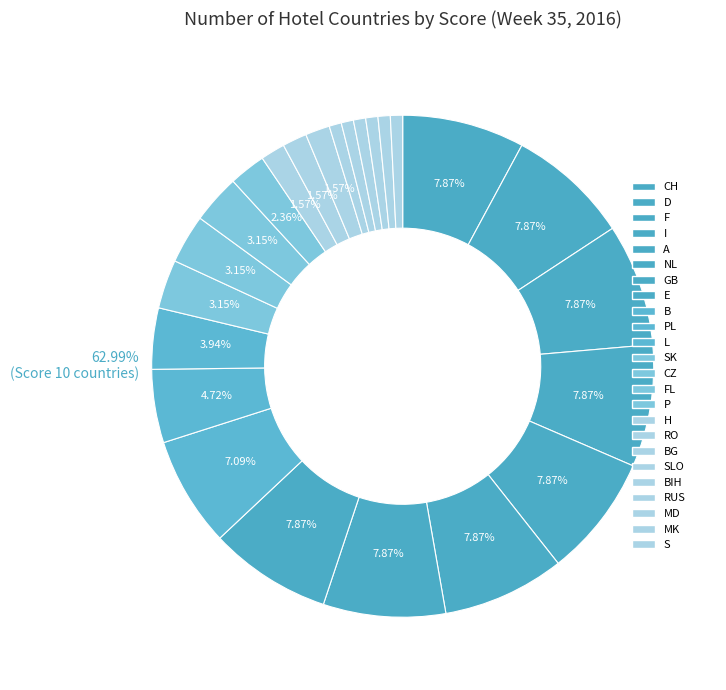

Which category has the smallest portion of the pie?

SLO